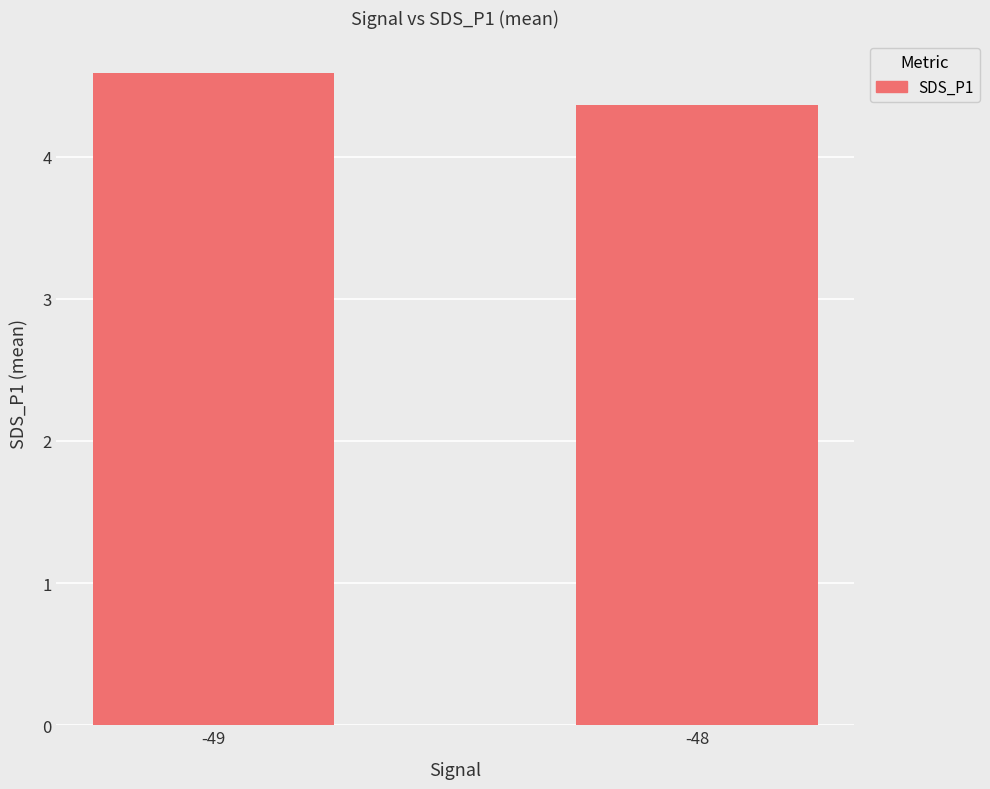

Reading left to right, extract all data points from this chart.

-49=4.6	-48=4.4